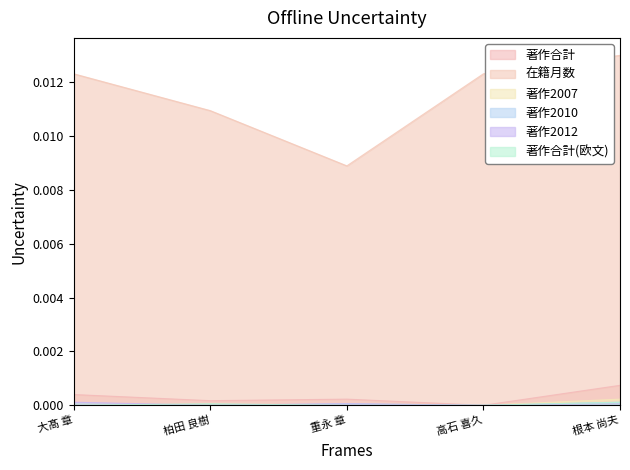

True or false: 著作2007 and 在籍月数 intersect in this chart.

False